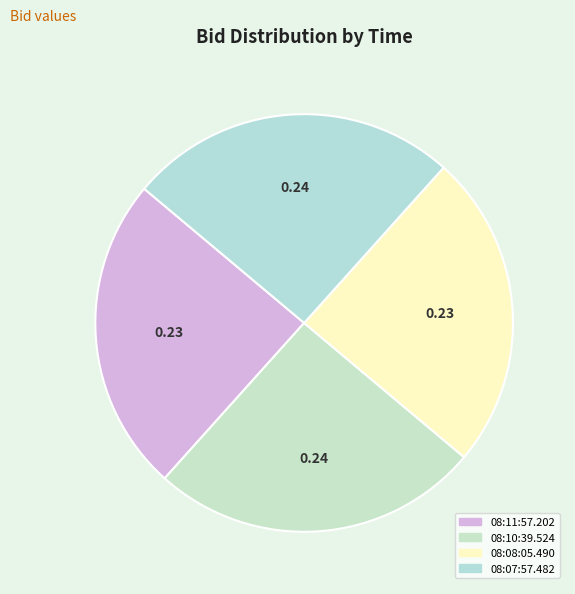

Does any single category account for the majority?

No